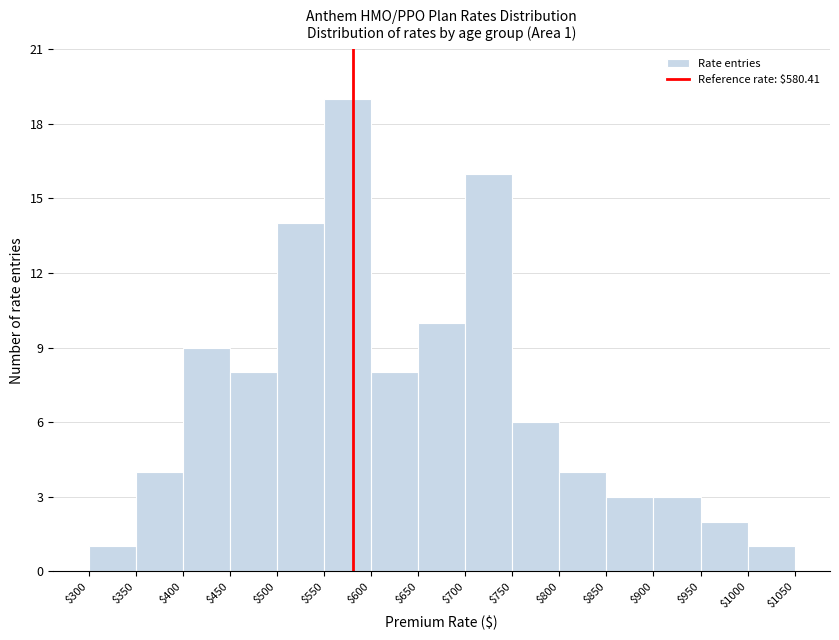

Over which range of the x-axis is the bar tallest?

$550 to $600